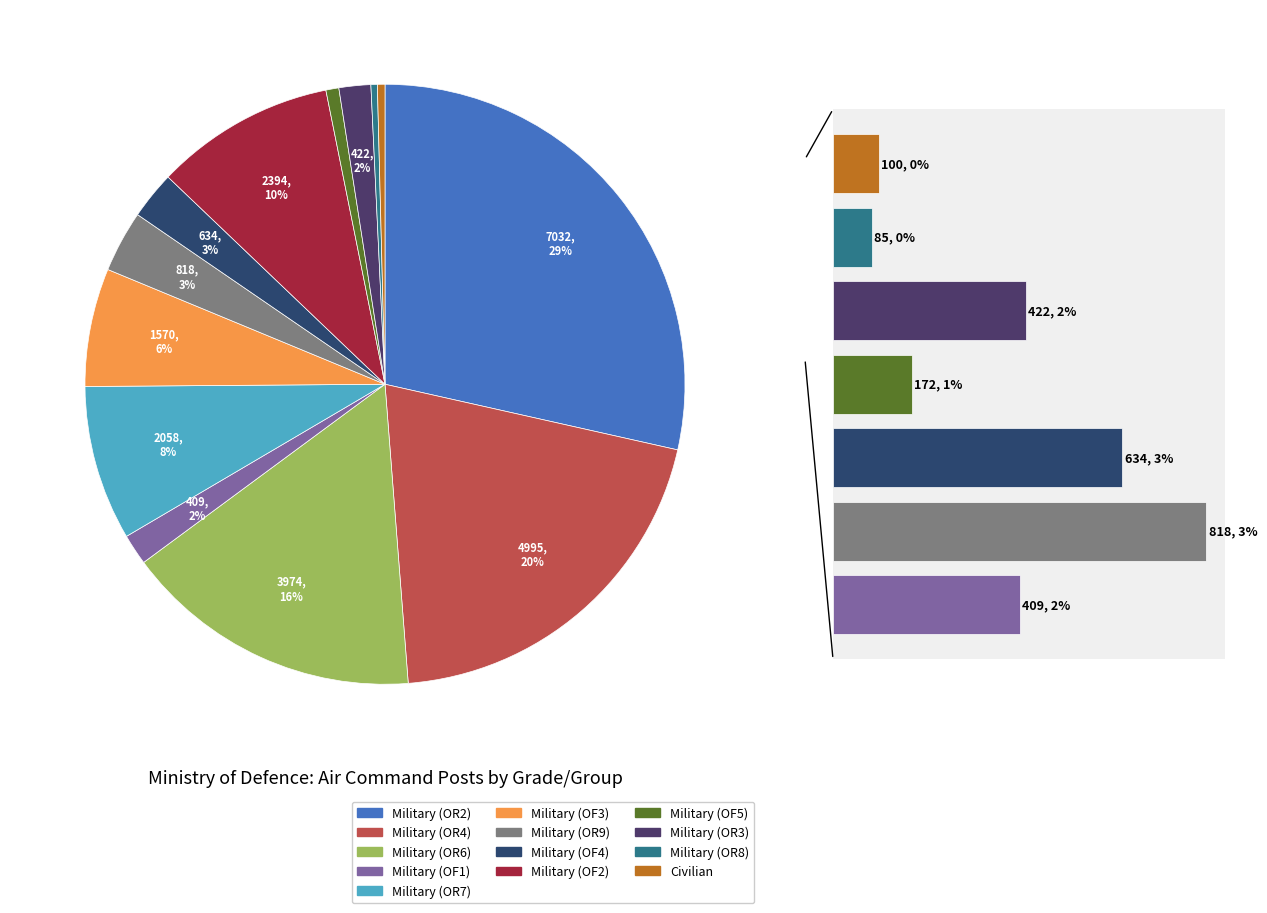

True or false: Military (OR9) accounts for 9% of the total.

False